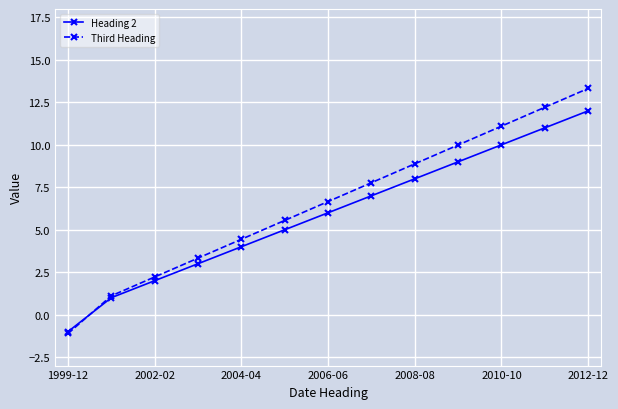

How many values in the Third Heading series exceed 6?

7